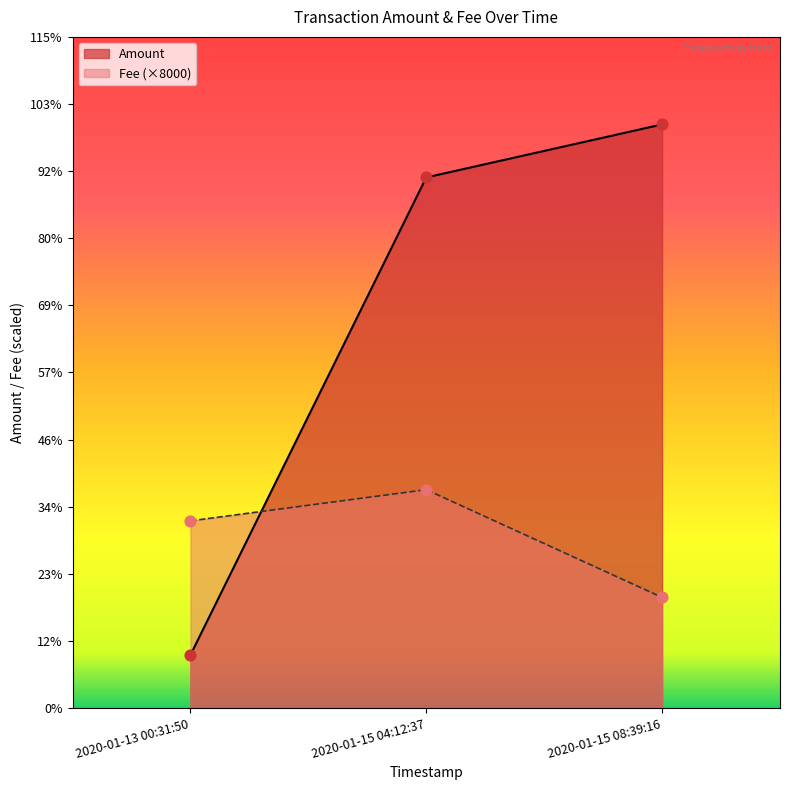

Is the value of Fee at 2020-01-13 00:31:50 greater than the value of Amount at 2020-01-13 00:31:50?

Yes